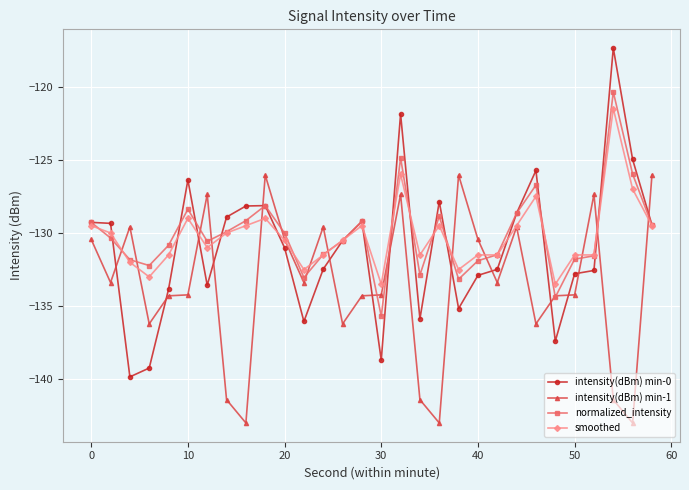

Which series has the widest spread of values?

intensity(dBm) min-0